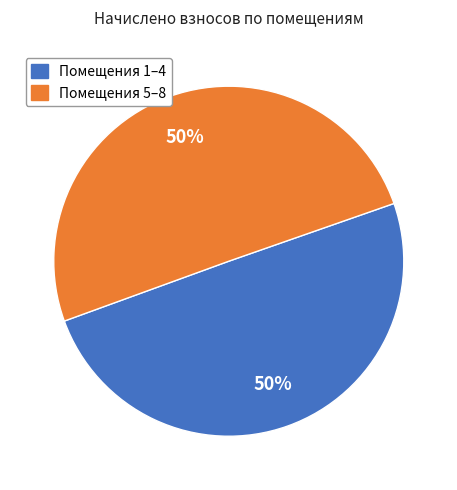

To the nearest percent, what is the average slice percentage?

50%